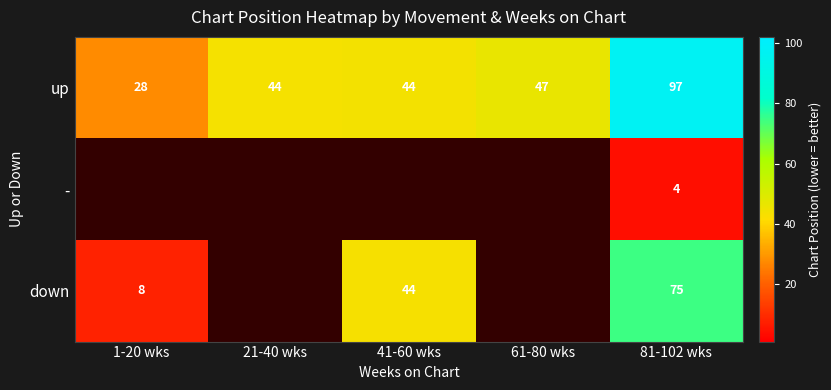

At 81-102 wks, list the series in order from smallest to largest.

-, down, up